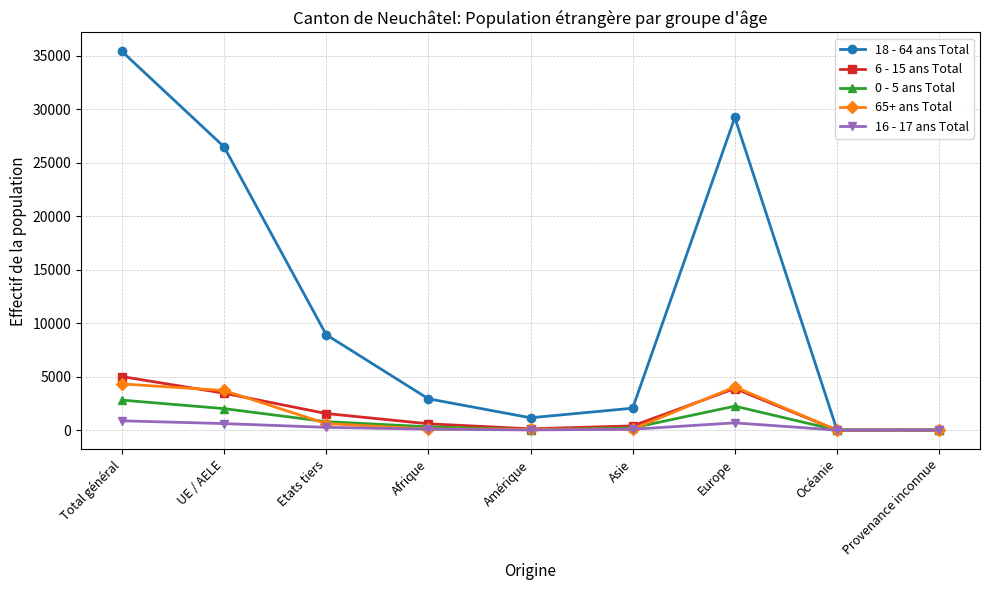

True or false: 0 - 5 ans Total has more than 0 interior local peaks.

True